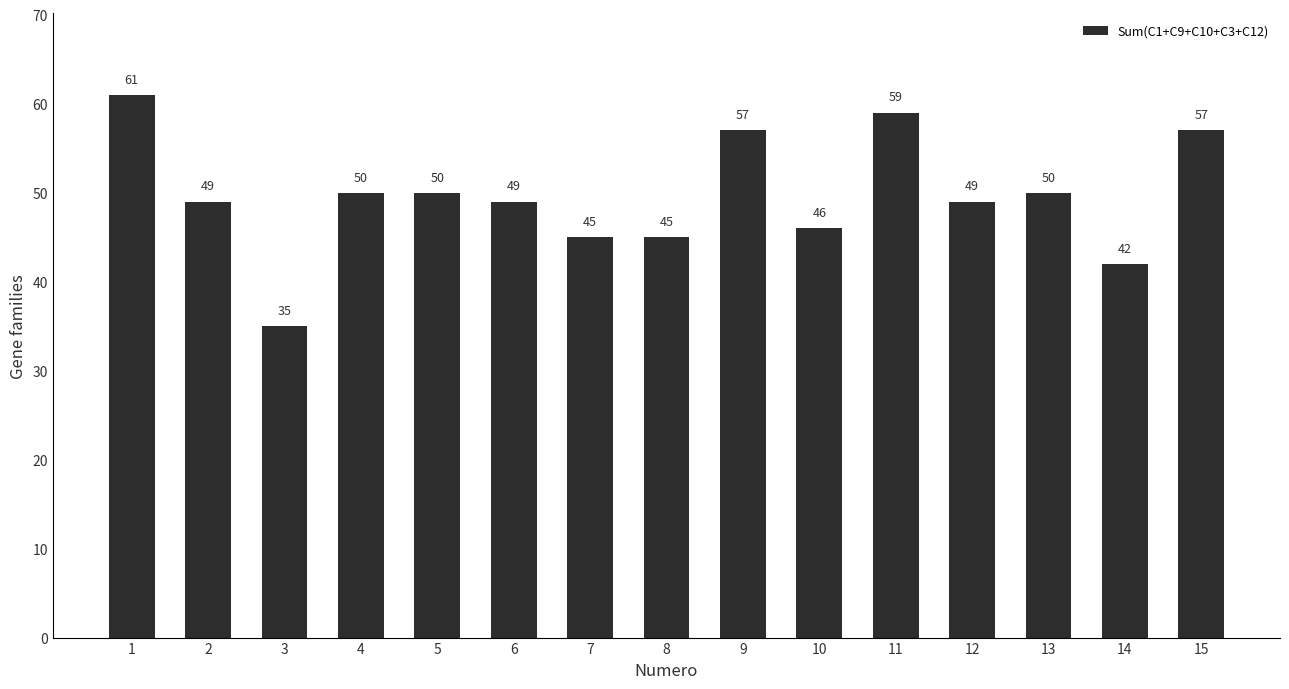

What is the value of the 7th bar from the left?

45